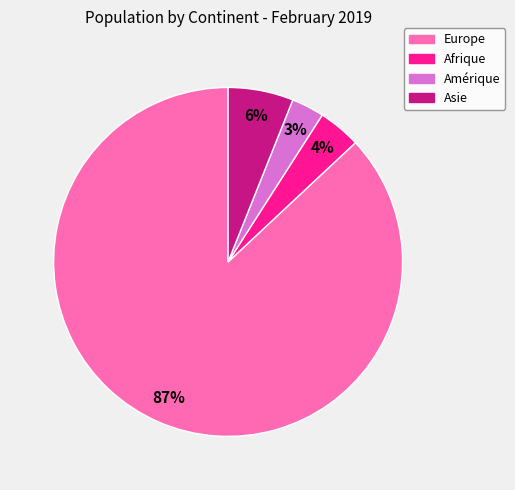

To the nearest percent, what is the difference between the largest and smallest slice percentages?

84%